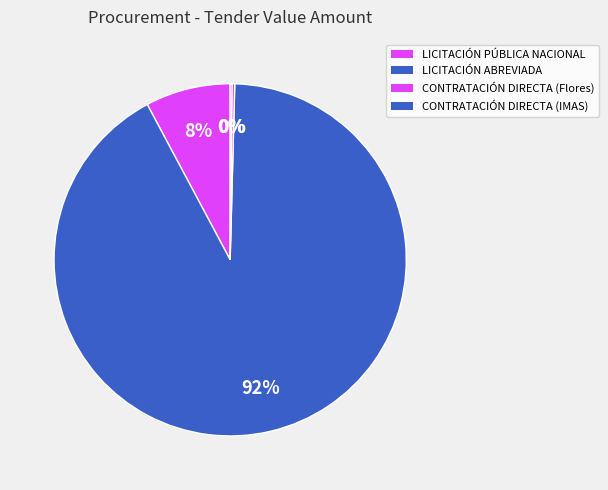

To the nearest percent, what percentage of the pie is LICITACIÓN PÚBLICA NACIONAL?

8%